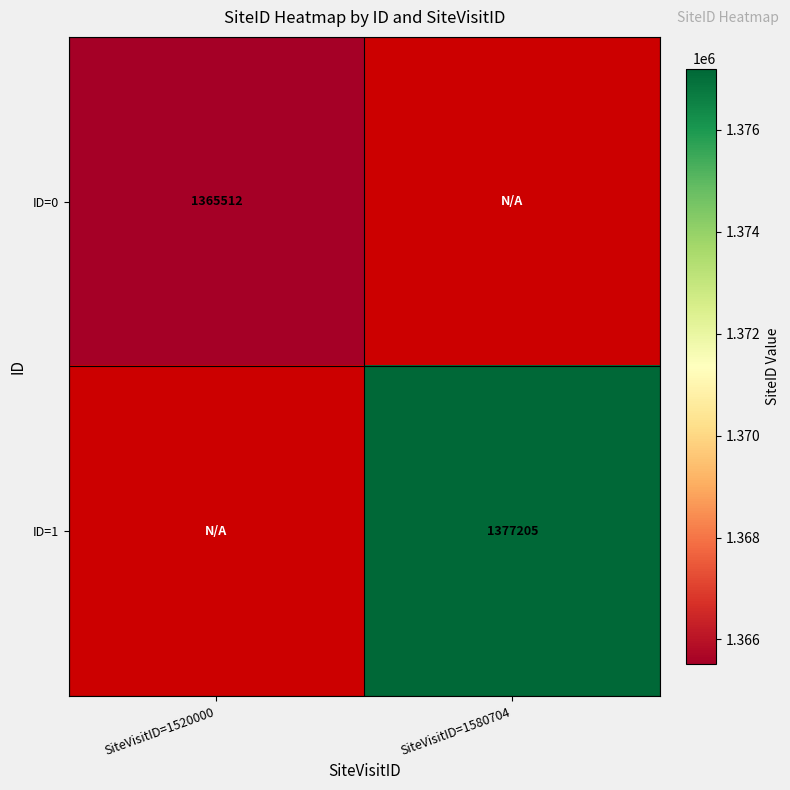

The ID=0 series shows 1365512 at SiteVisitID=1520000. True or false?

True